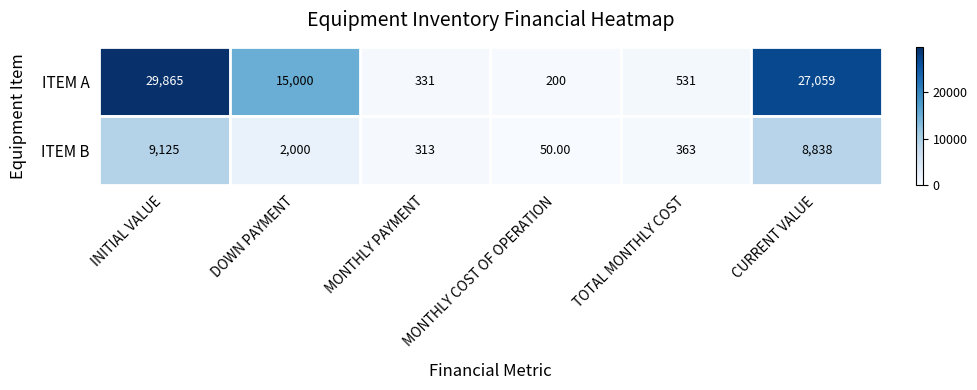

Which series has the largest total across all categories?

ITEM A